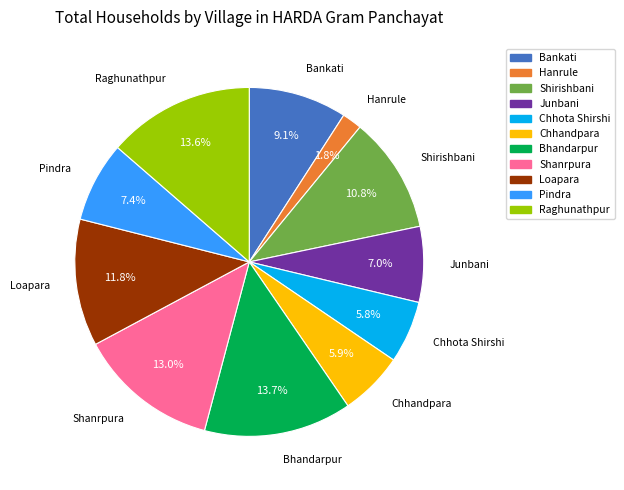

Is there a majority slice in this chart?

No